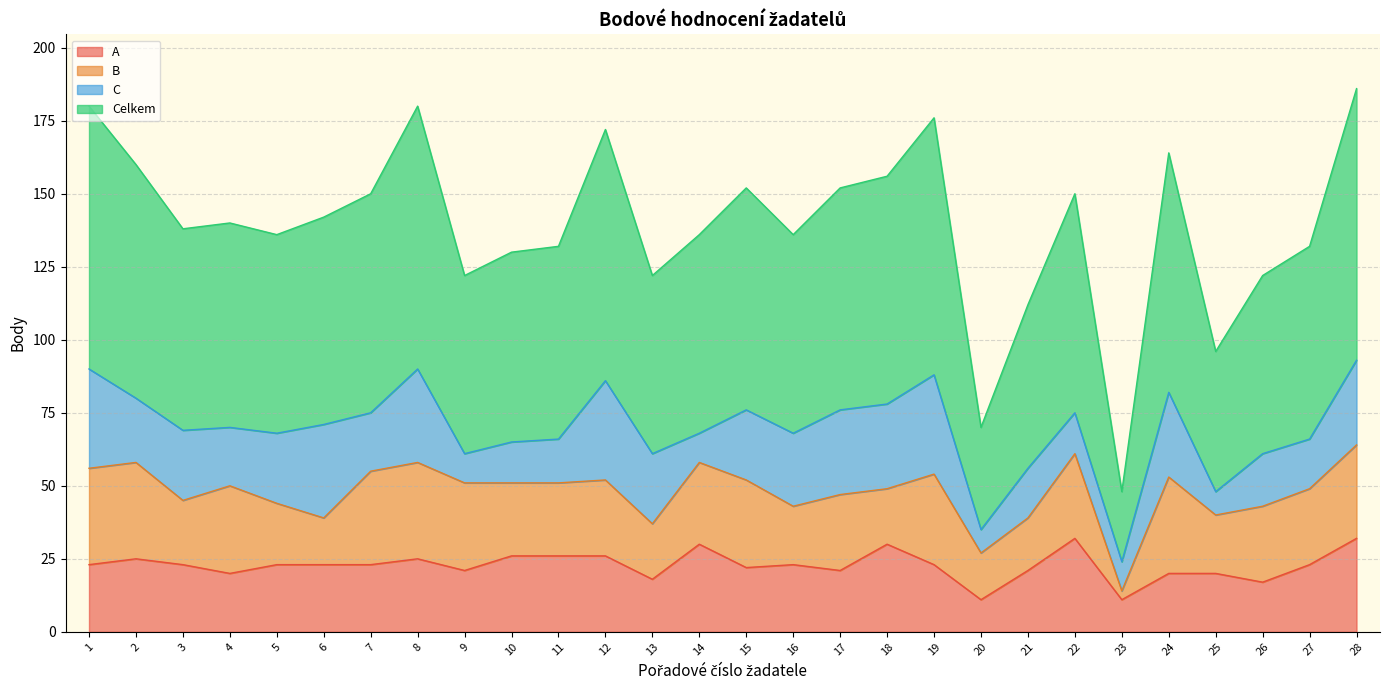

True or false: A has more than 1 points higher than both neighbors.

True